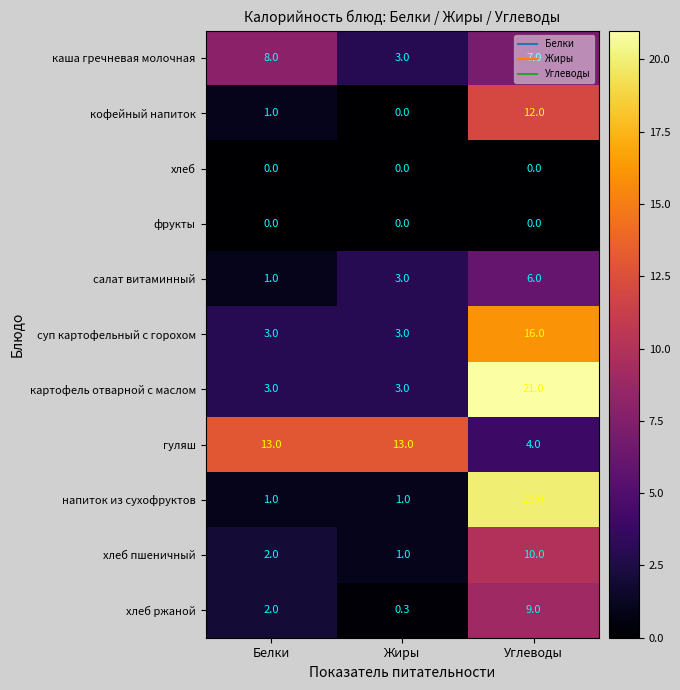

What is the greatest value displayed?

21.0